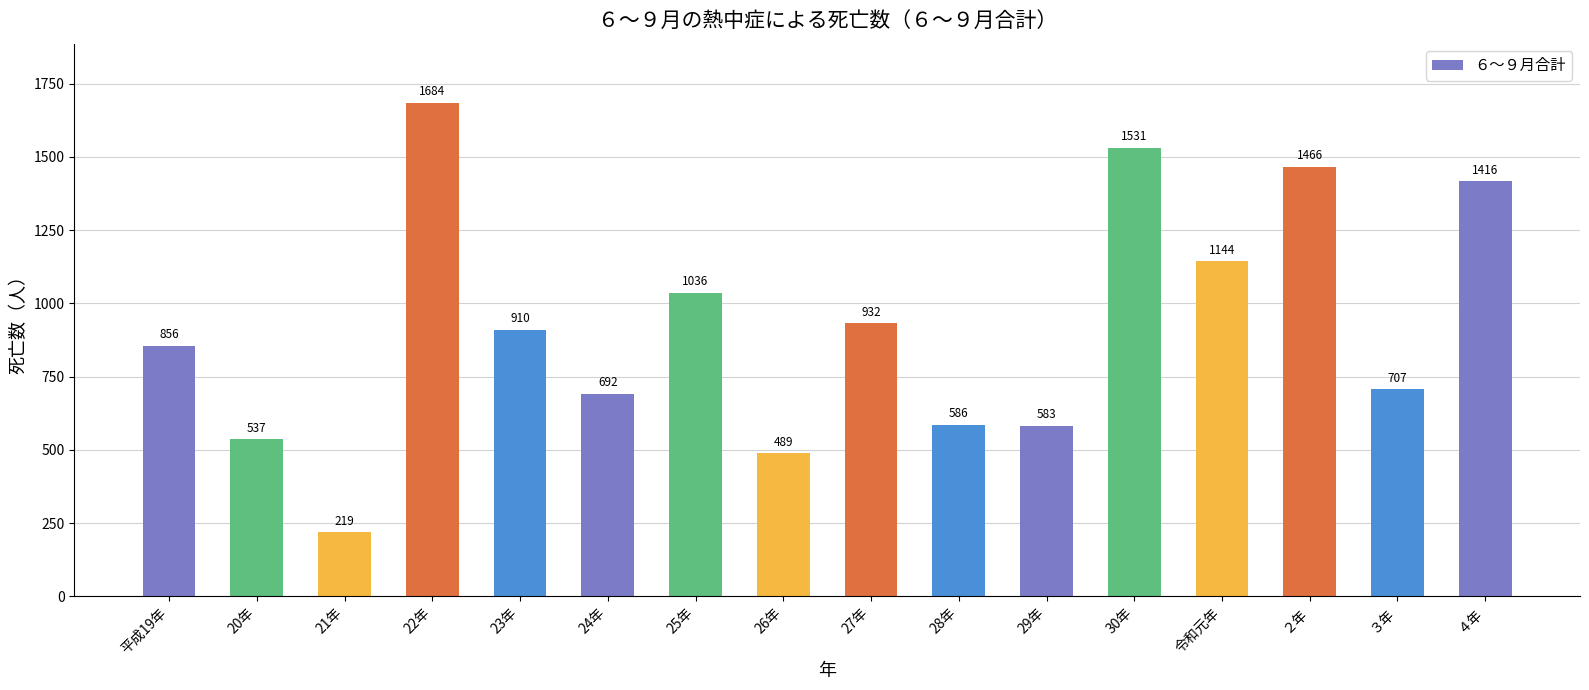

The chart shows a value of 1578 at 23年. True or false?

False